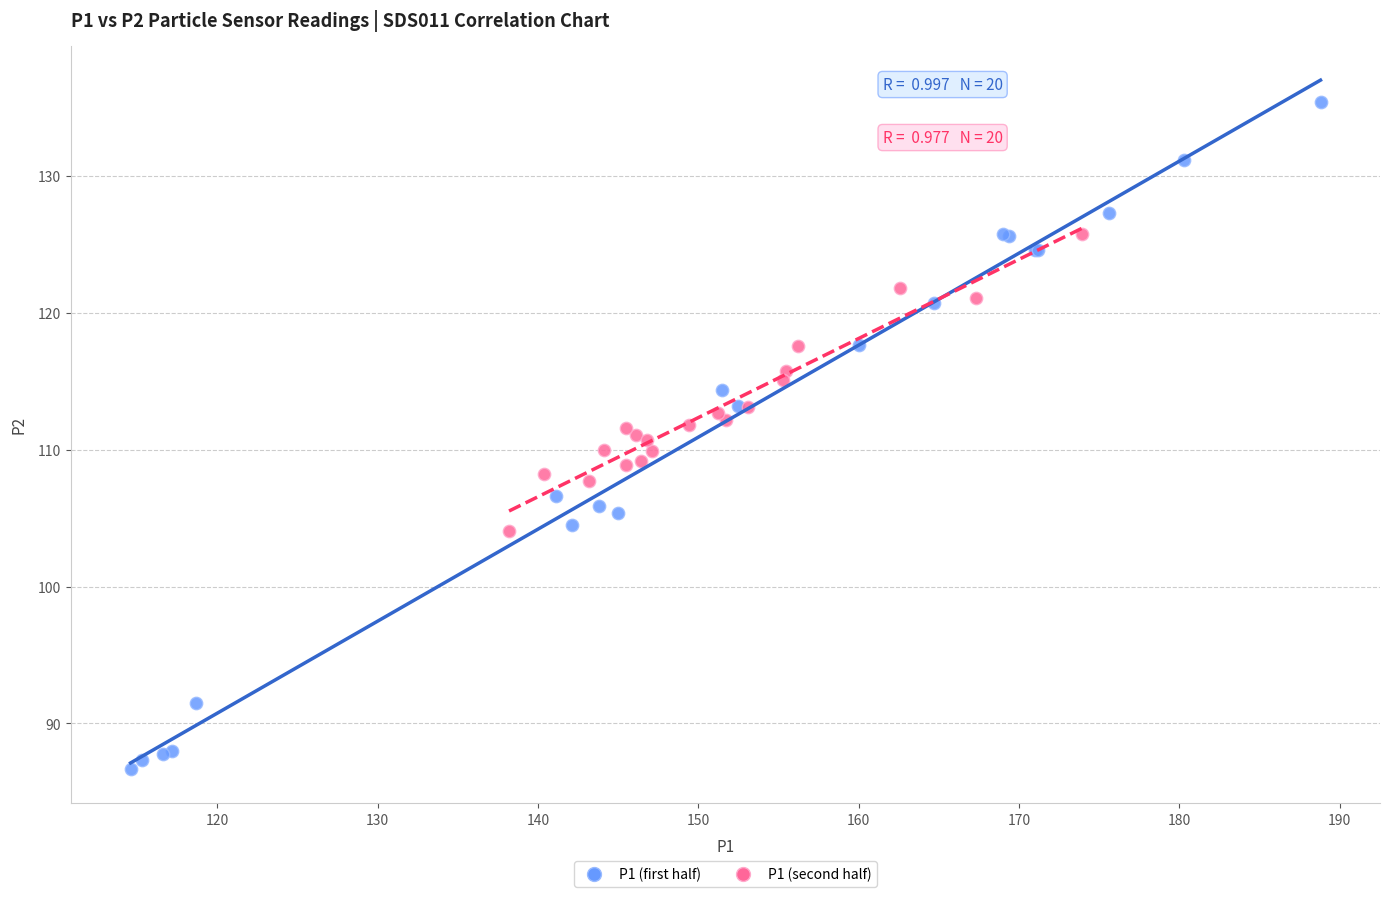

Which series reaches the maximum Y coordinate?

P1 (first half)